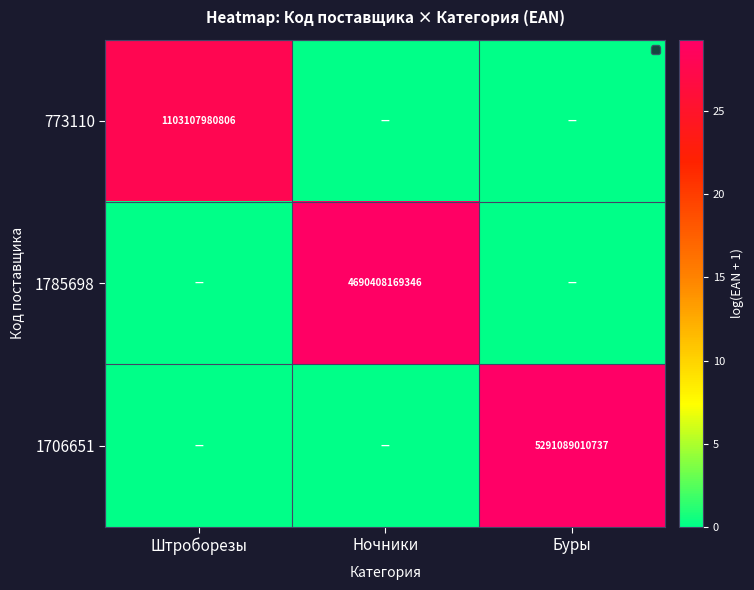

Is it true that 1706651 equals 5291089010737 at Буры?

True